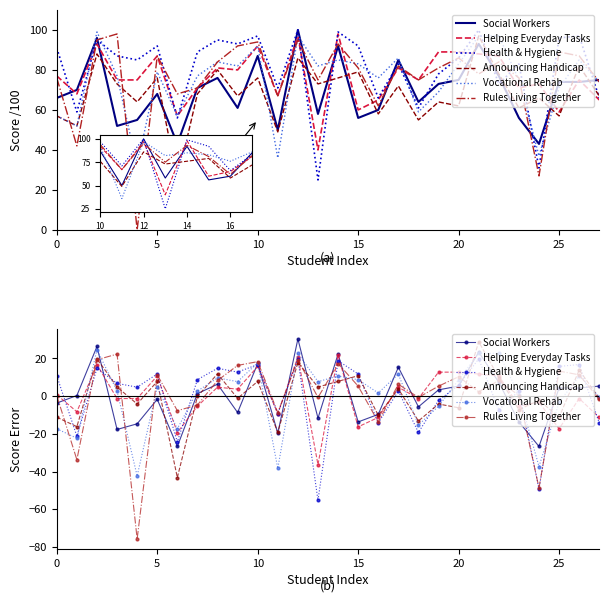

Rank the series at 12 from lowest to highest value.

Announcing Handicap, Rules Living Together, Health & Hygiene, Helping Everyday Tasks, Vocational Rehab, Social Workers